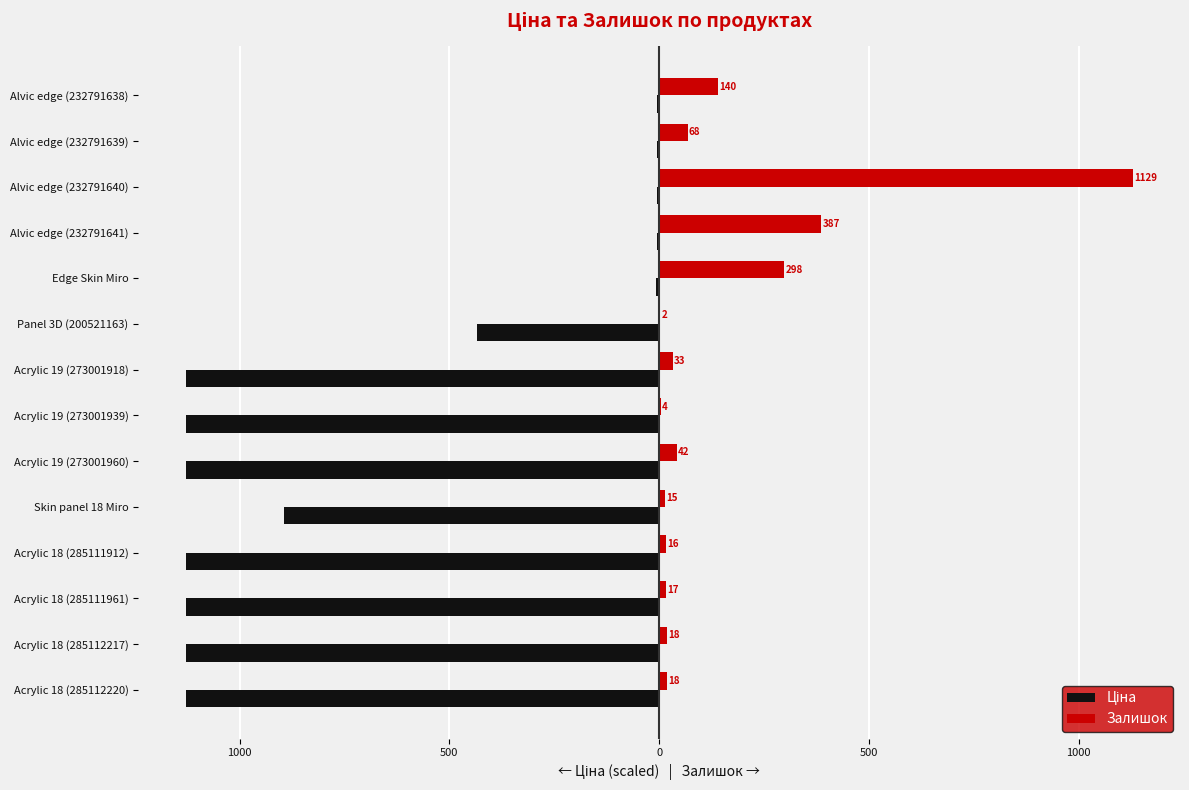

What is the average value of the Ціна series?

-661.0